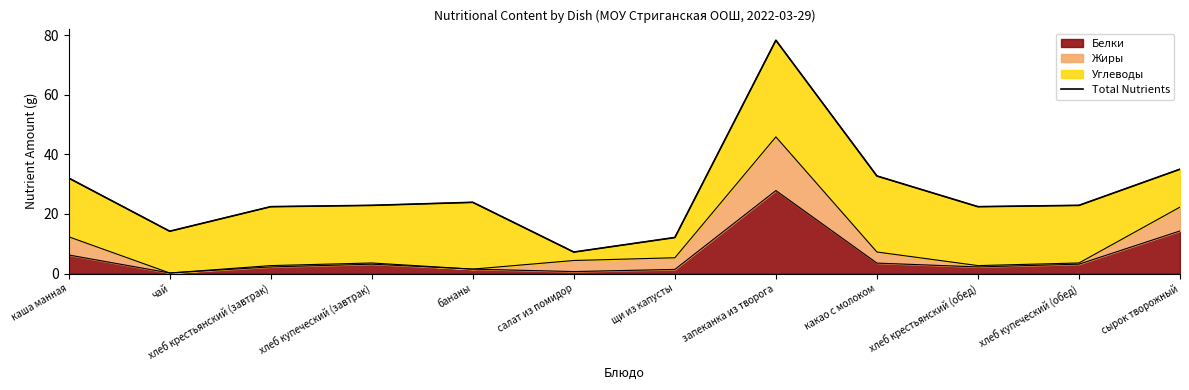

What is the label of the 9th point from the left?

какао с молоком